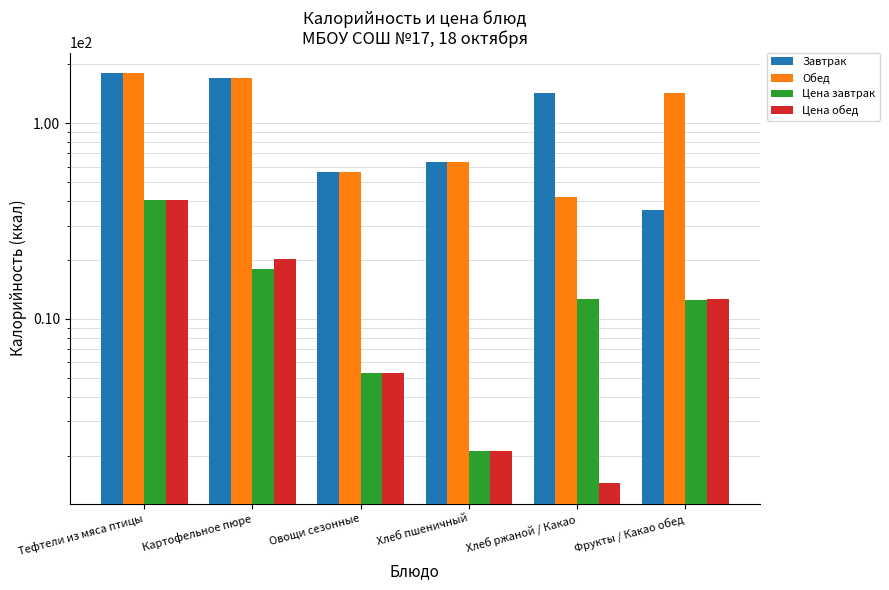

How many bars are there in each group?

4